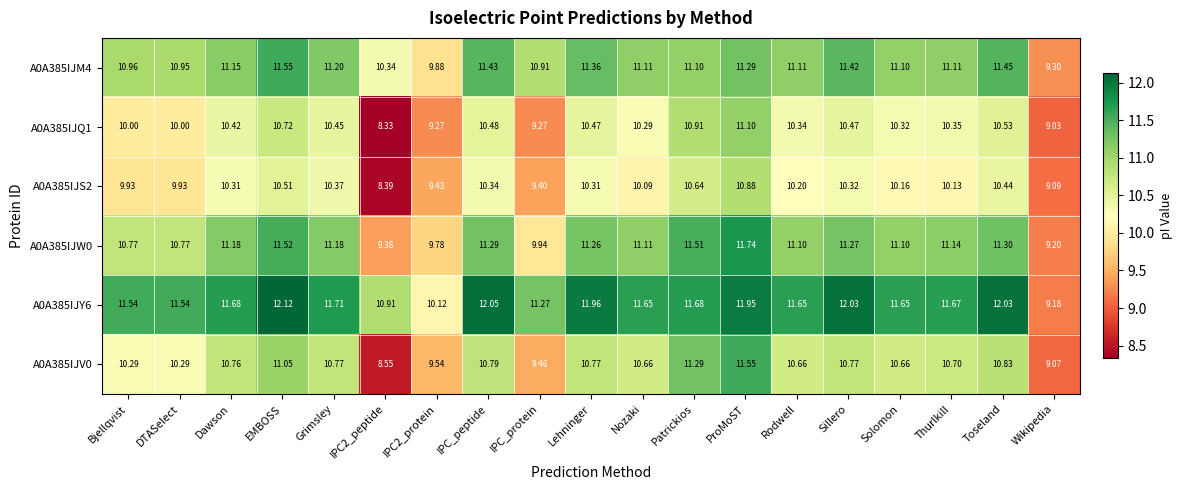

Which series changed the most between Toseland and Wikipedia?

A0A385IJY6